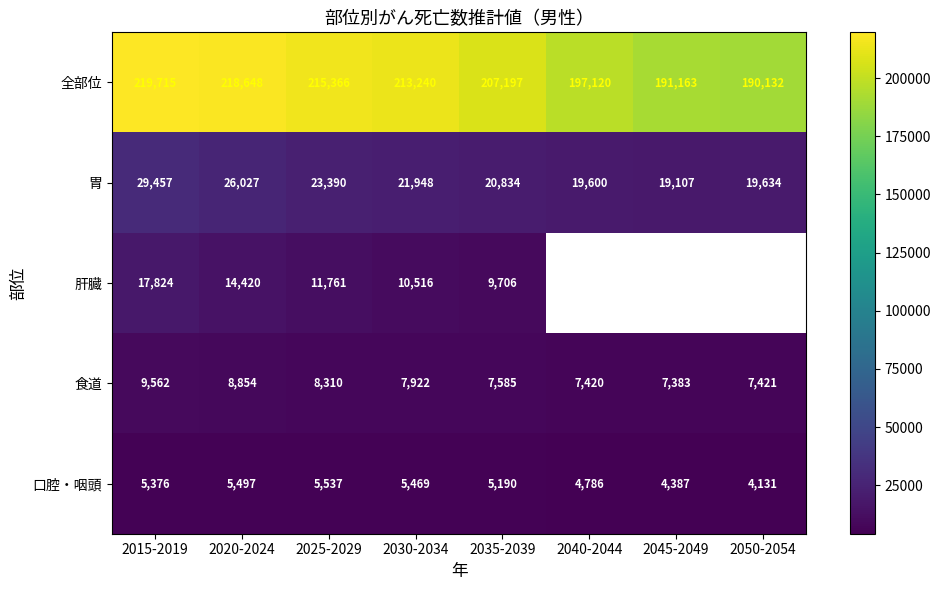

What is the sum of all 胃 values?

179997